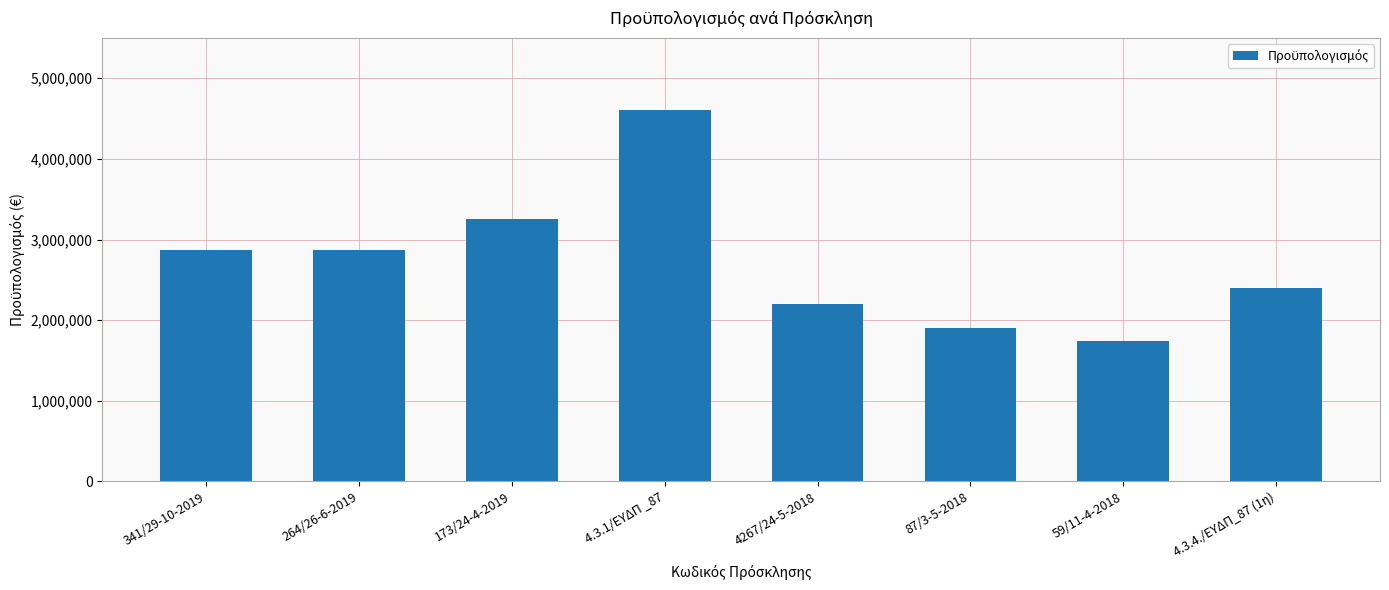

How many data points does each series have?

8